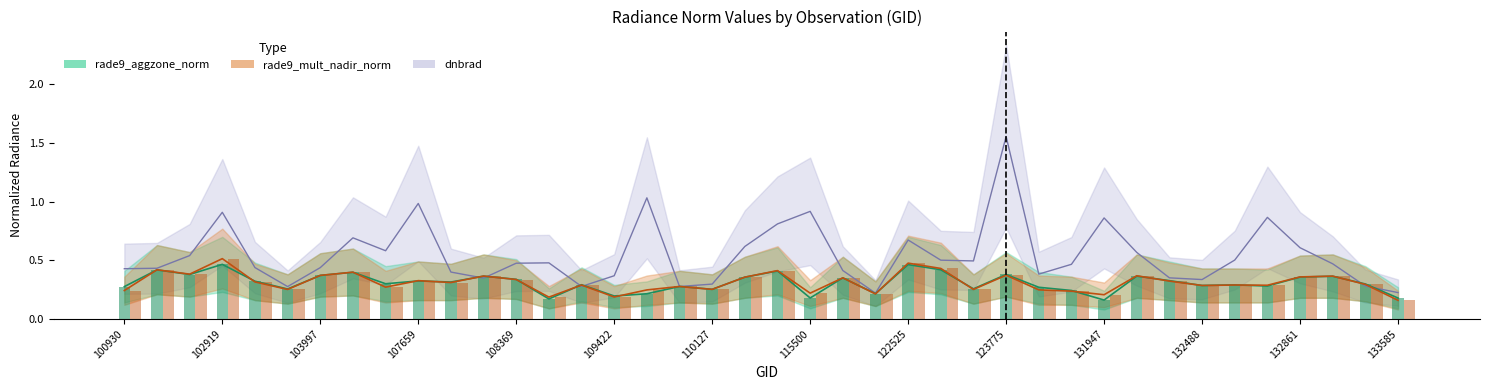

What is the sum of the rade9_mult_nadir_norm values at 132669 and 110127?

0.5